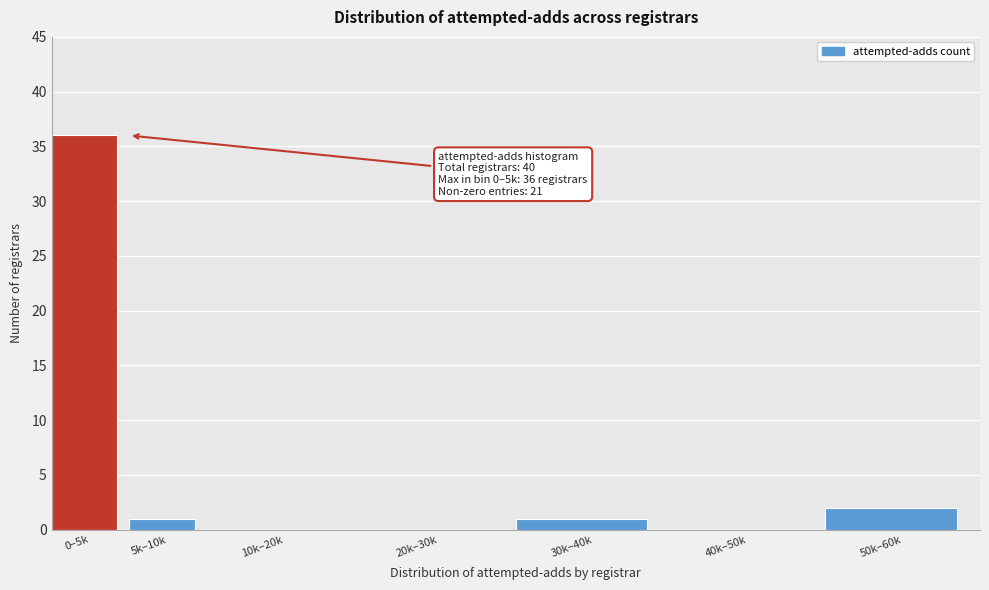

Reading right to left, transcribe all the data shown in this chart.

50k–60k=2	40k–50k=0	30k–40k=1	20k–30k=0	10k–20k=0	5k–10k=1	0–5k=36